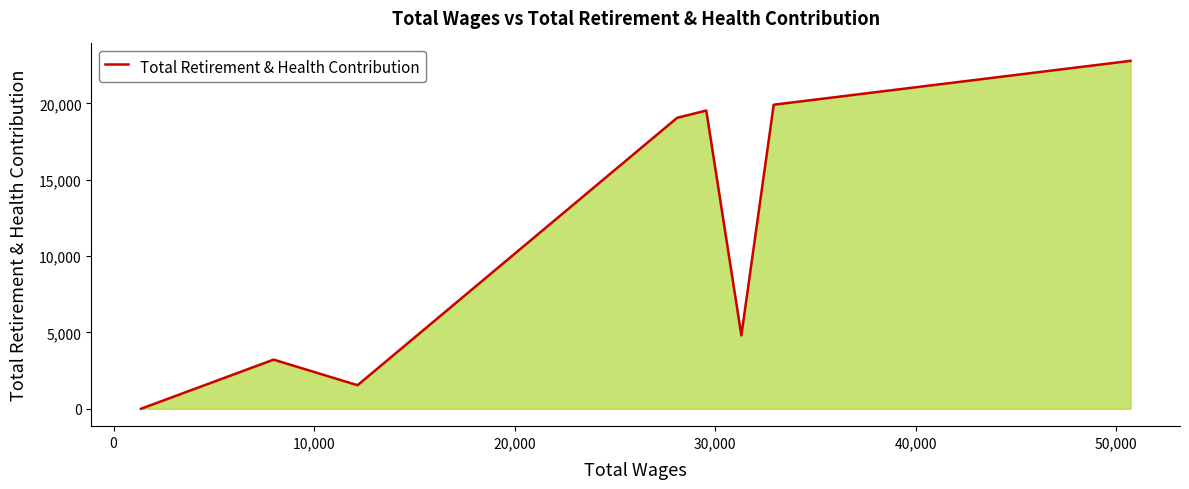

What is the maximum value shown in the chart?

22780